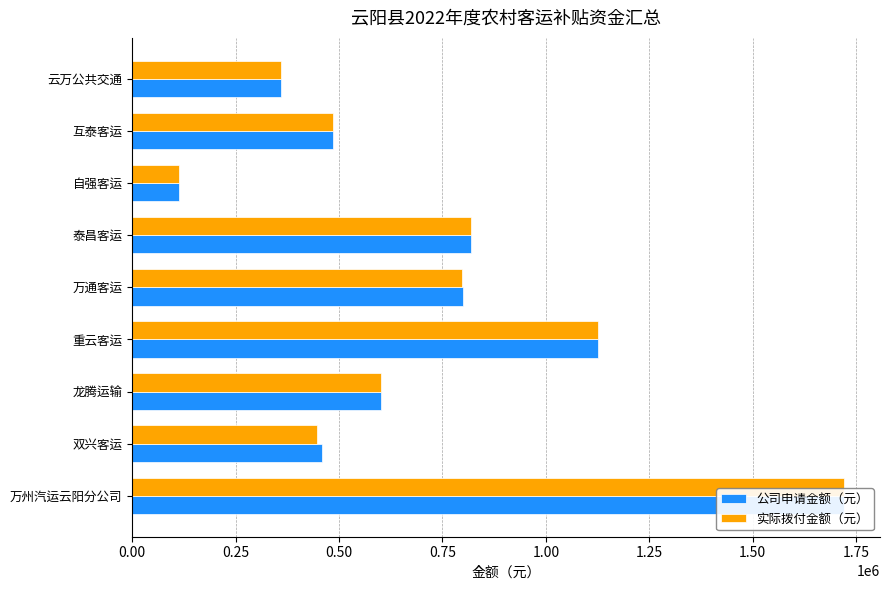

What is the total value across all series at 双兴客运?

904512.0